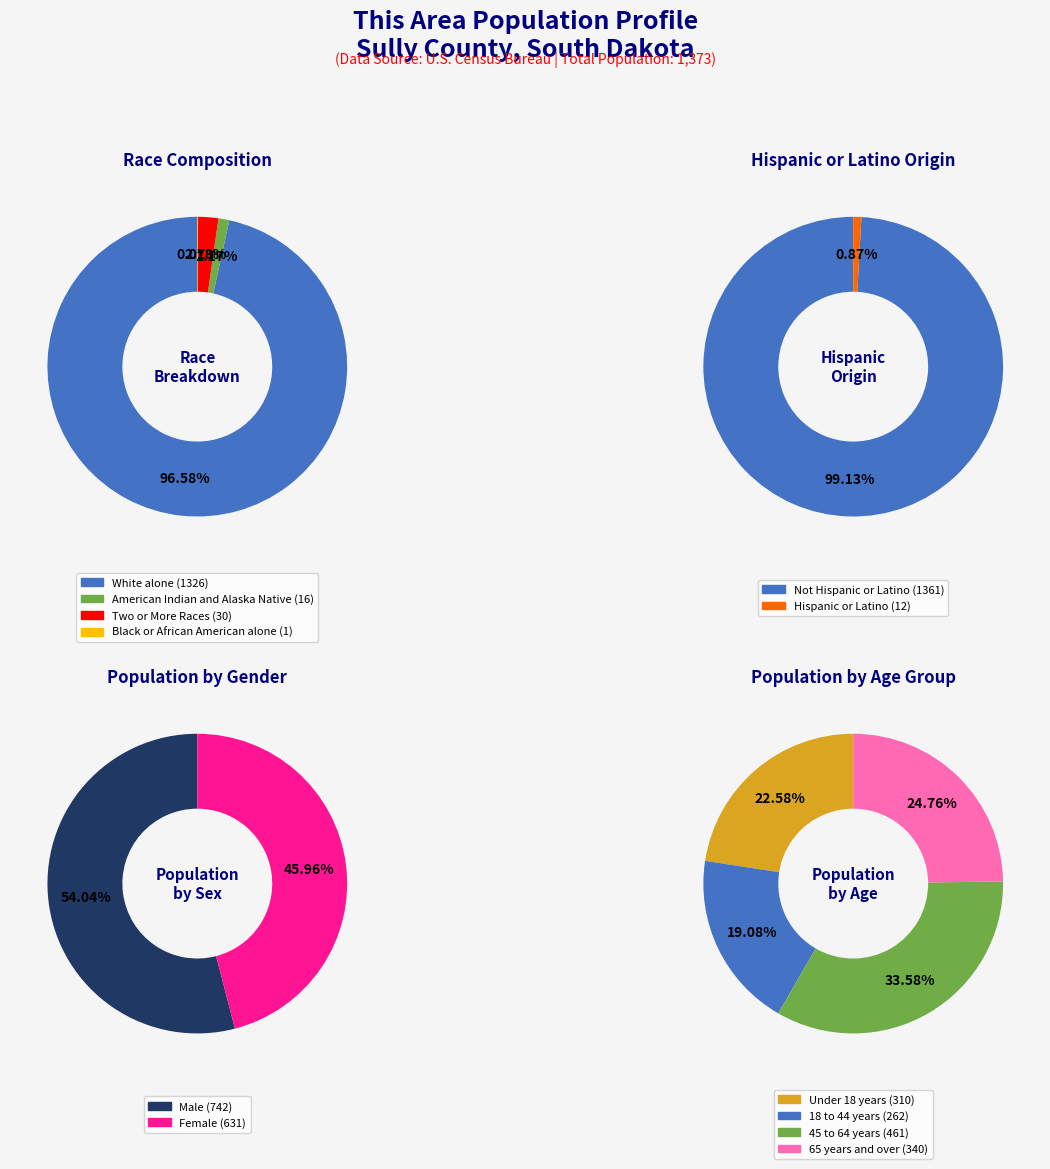

What percentage is NOT represented by Two or More Races?

97.8%